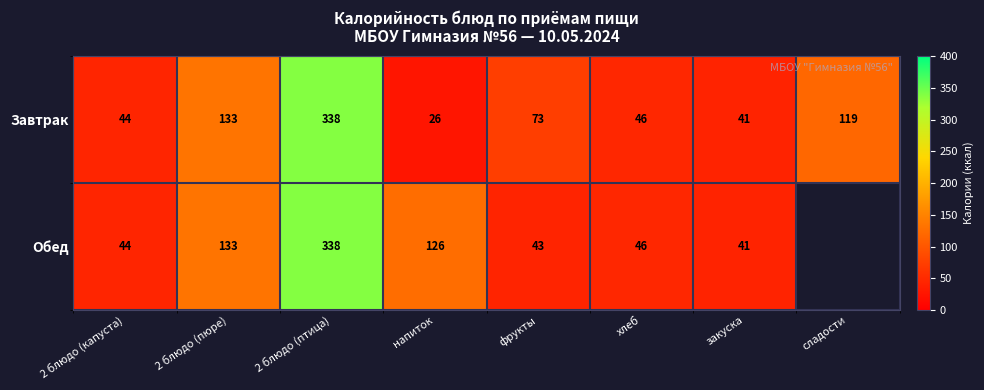

True or false: Завтрак has a value of 106.6 at фрукты.

False